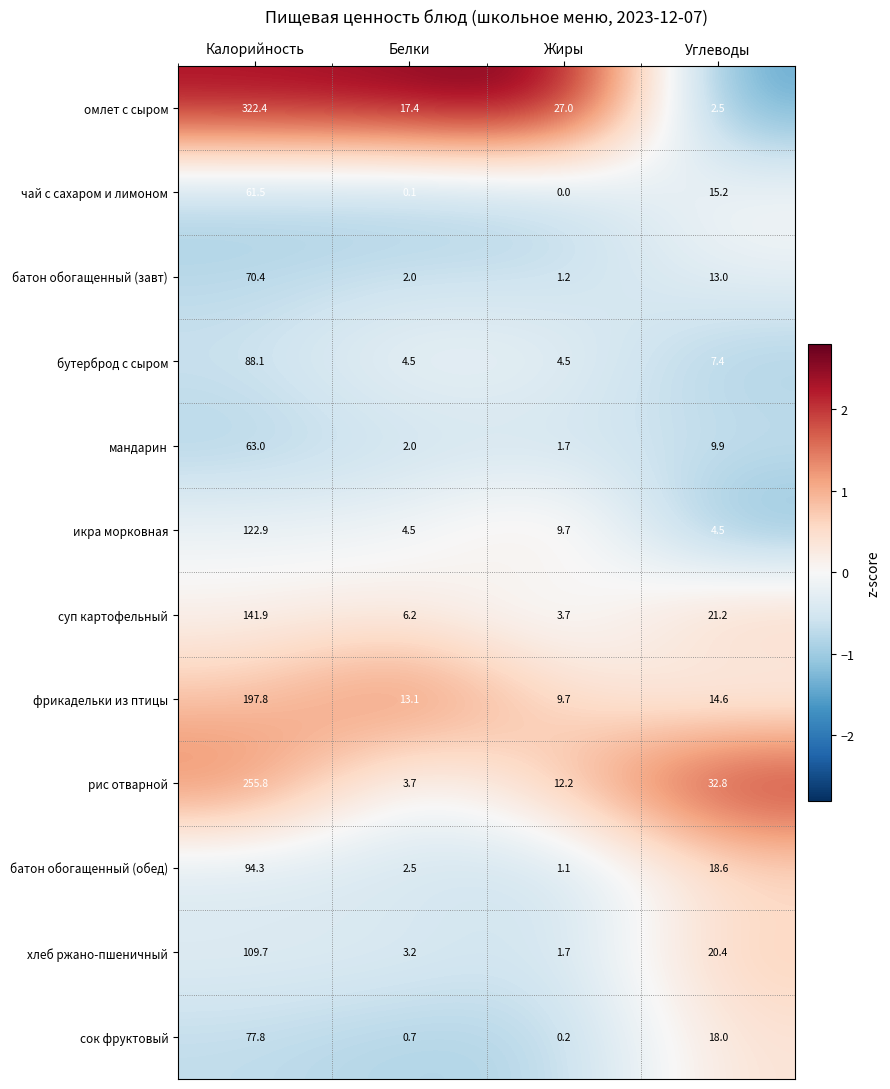

Which label corresponds to the largest value in the chart?

Калорийность